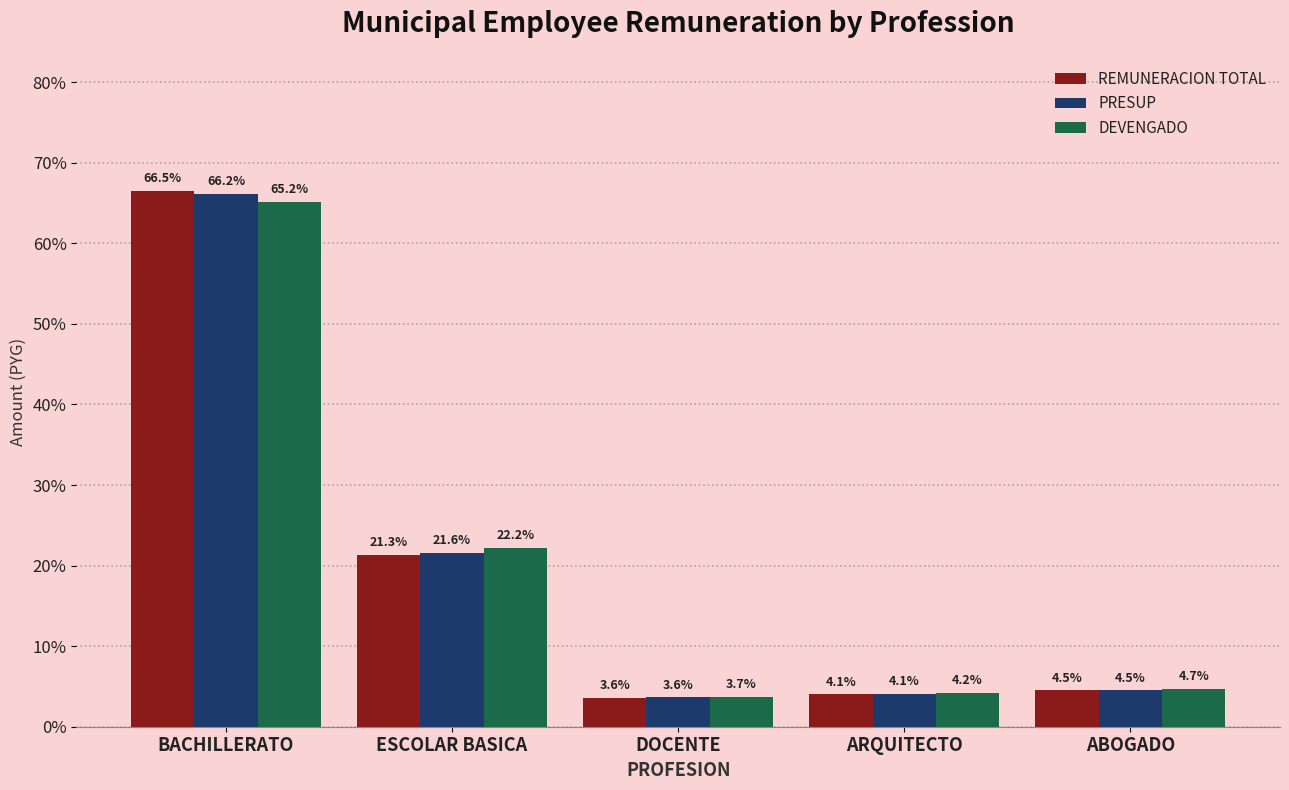

Reading right to left, what are all the values shown in this chart?

REMUNERACION TOTAL: 4.5	4.1	3.6	21.3	66.5
PRESUP: 4.5	4.1	3.6	21.6	66.2
DEVENGADO: 4.7	4.2	3.7	22.2	65.2